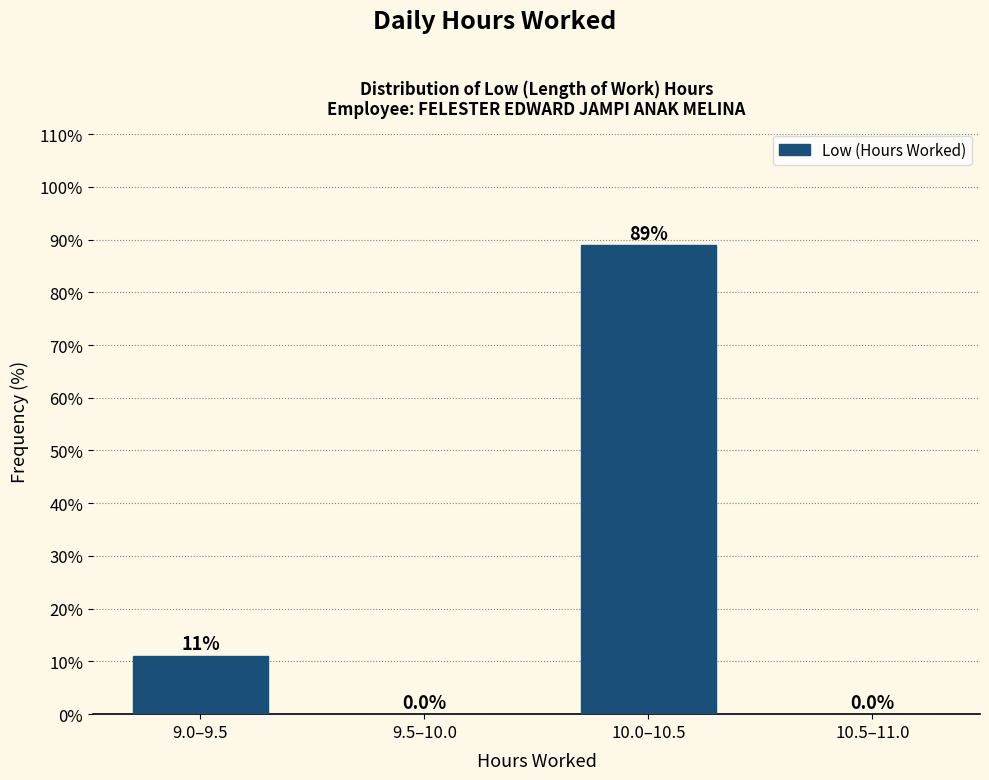

Reading left to right, transcribe all the data shown in this chart.

9.0–9.5=11.1	9.5–10.0=0.0	10.0–10.5=88.9	10.5–11.0=0.0